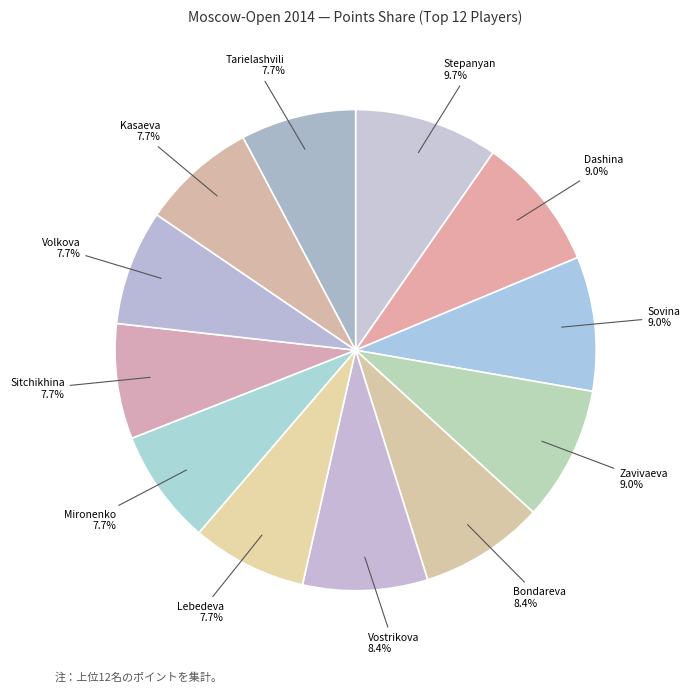

How many slices are in this pie chart?

12